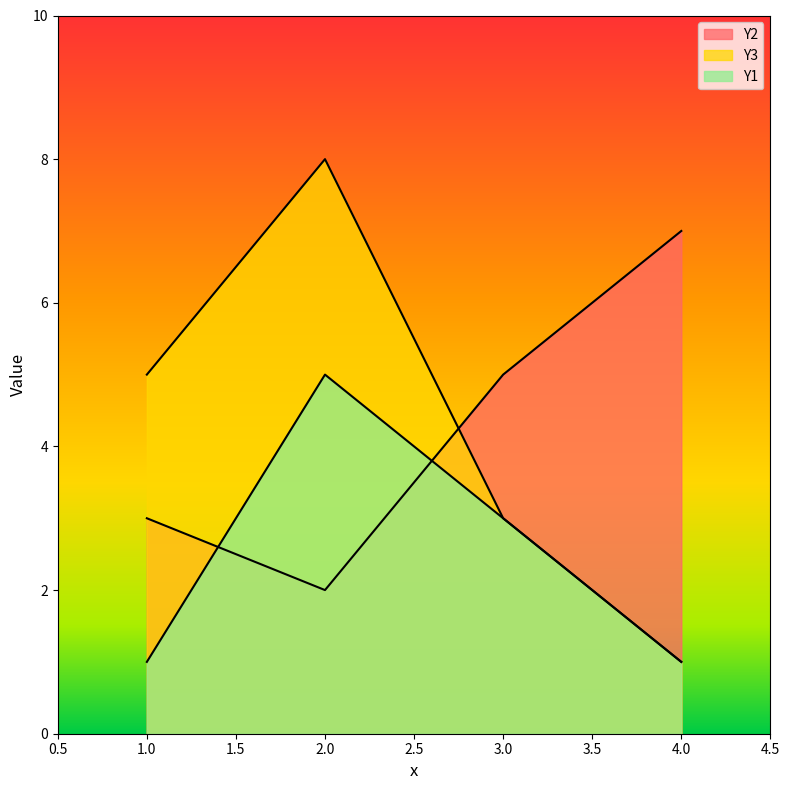

Does the chart have visible grid lines?

No